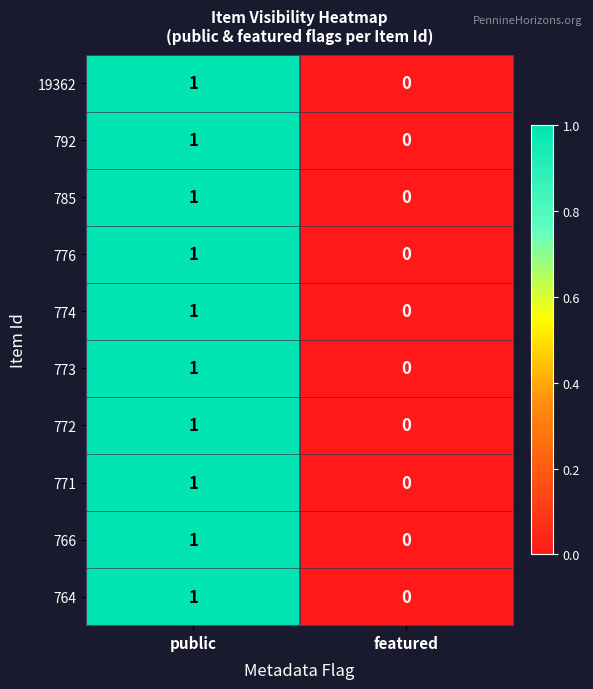

Rank the categories by 772 value from highest to lowest.

public, featured